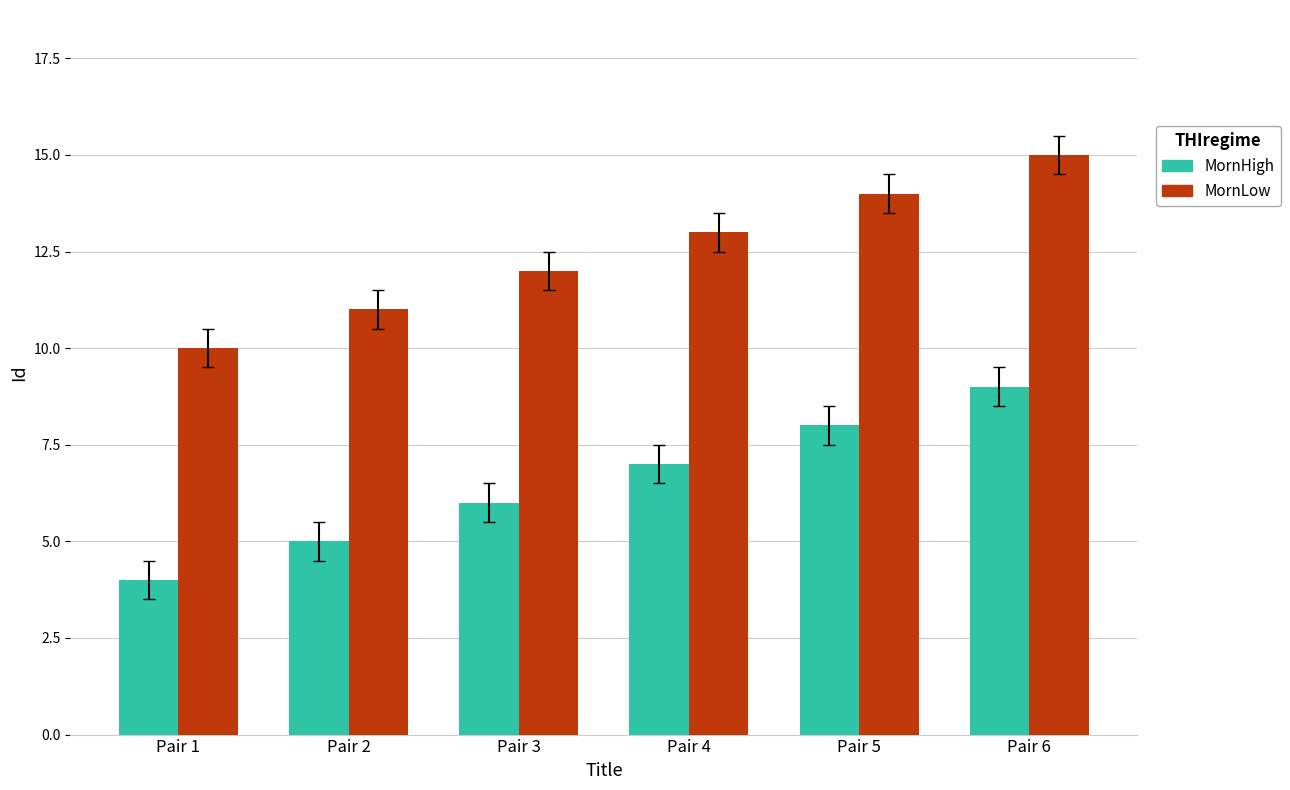

What is the approximate value of MornLow at Pair 1?

10